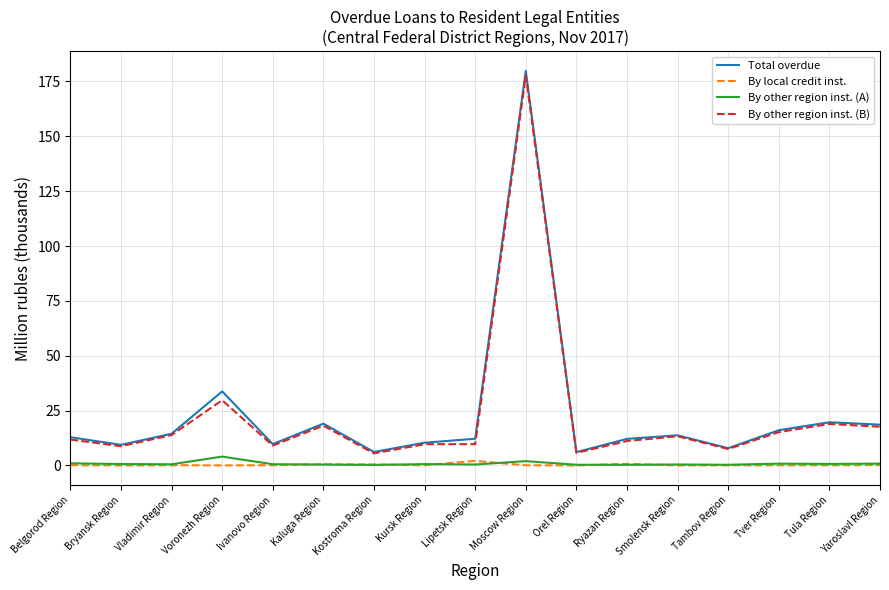

Is the value of By other region inst. (A) at Bryansk Region greater than the value of Total overdue at Kostroma Region?

No